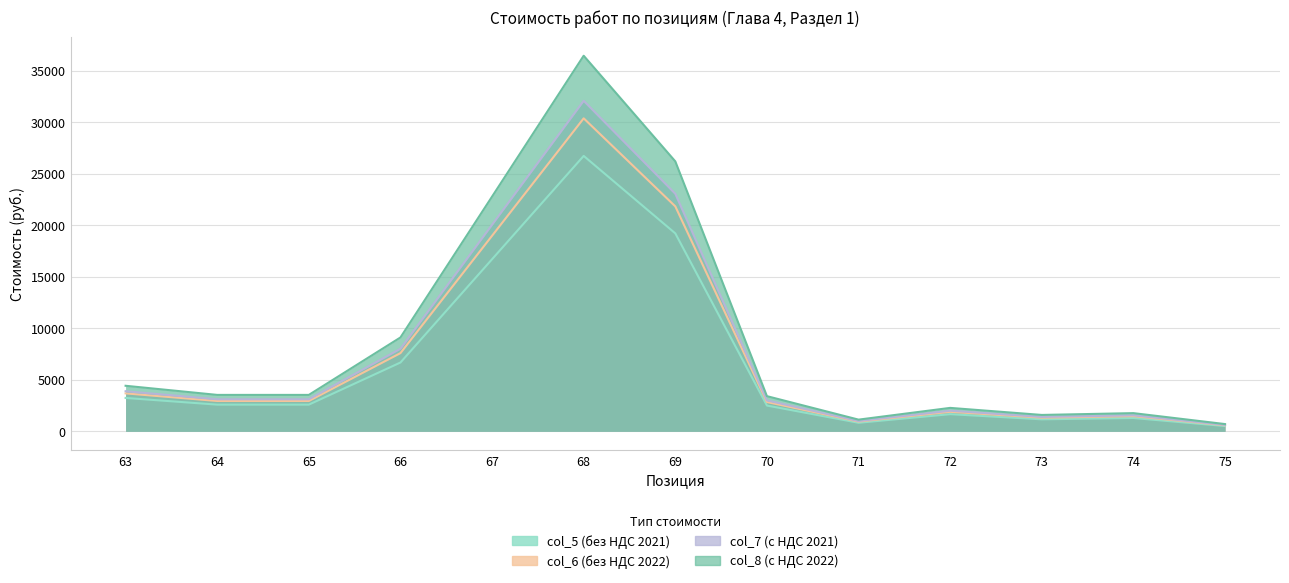

Reading right to left, what are all the values shown in this chart?

col_5 (без НДС 2021): 518.9	1297.3	1169.2	1670.2	835.1	2505.3	19207.4	26723.3	16702.0	6680.8	2594.7	2594.7	3243.3
col_6 (без НДС 2022): 589.7	1474.2	1328.6	1898.0	949.0	2847.0	21826.6	30367.4	18979.6	7591.8	2948.5	2948.5	3685.6
col_7 (с НДС 2021): 623.0	1557.0	1403.0	2004.0	1002.0	3006.0	23049.0	32068.0	20042.0	8017.0	3114.0	3114.0	3892.0
col_8 (с НДС 2022): 708.0	1769.0	1594.0	2278.0	1139.0	3416.0	26192.0	36441.0	22776.0	9110.0	3538.0	3538.0	4423.0